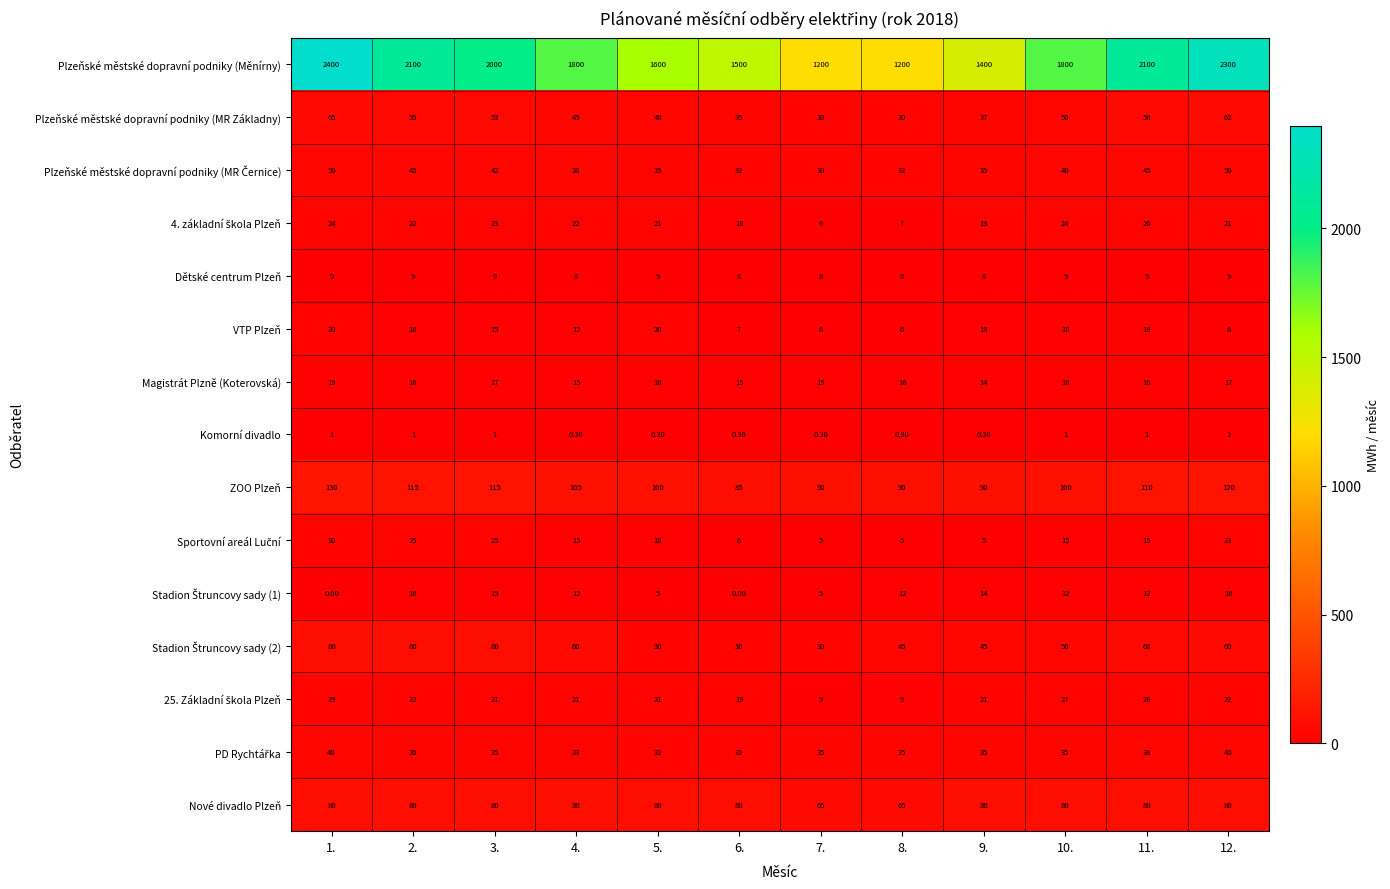

What is the total value across all series at 8.?

1560.3